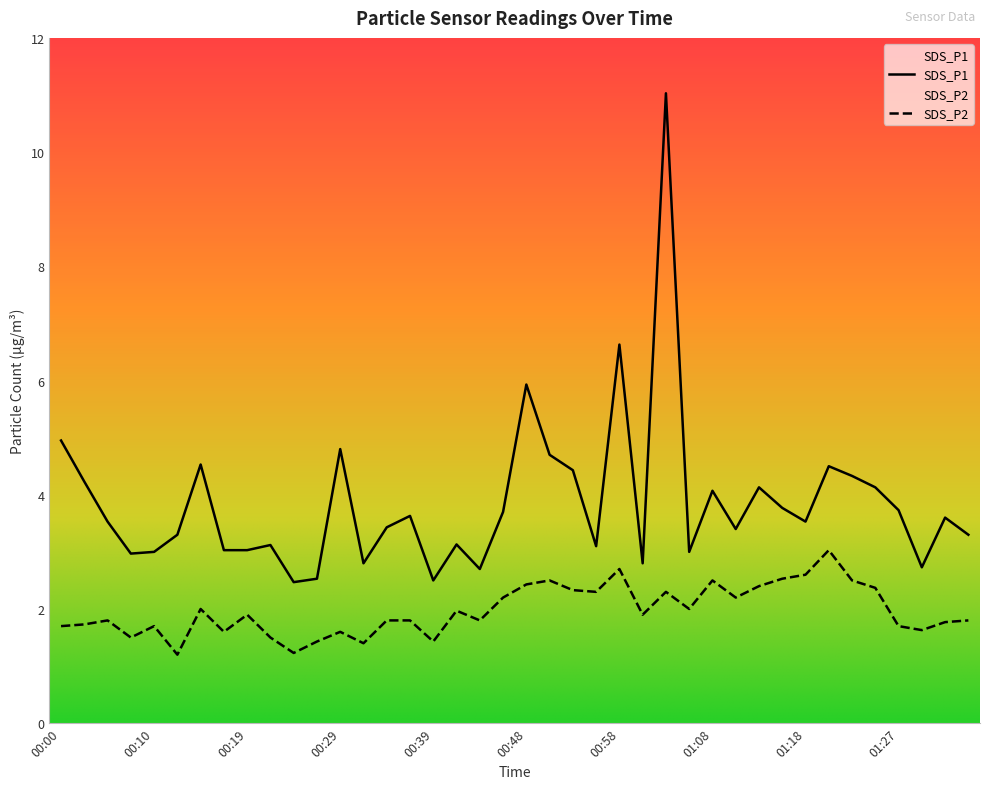

What is the minimum value for SDS_P1?

2.5